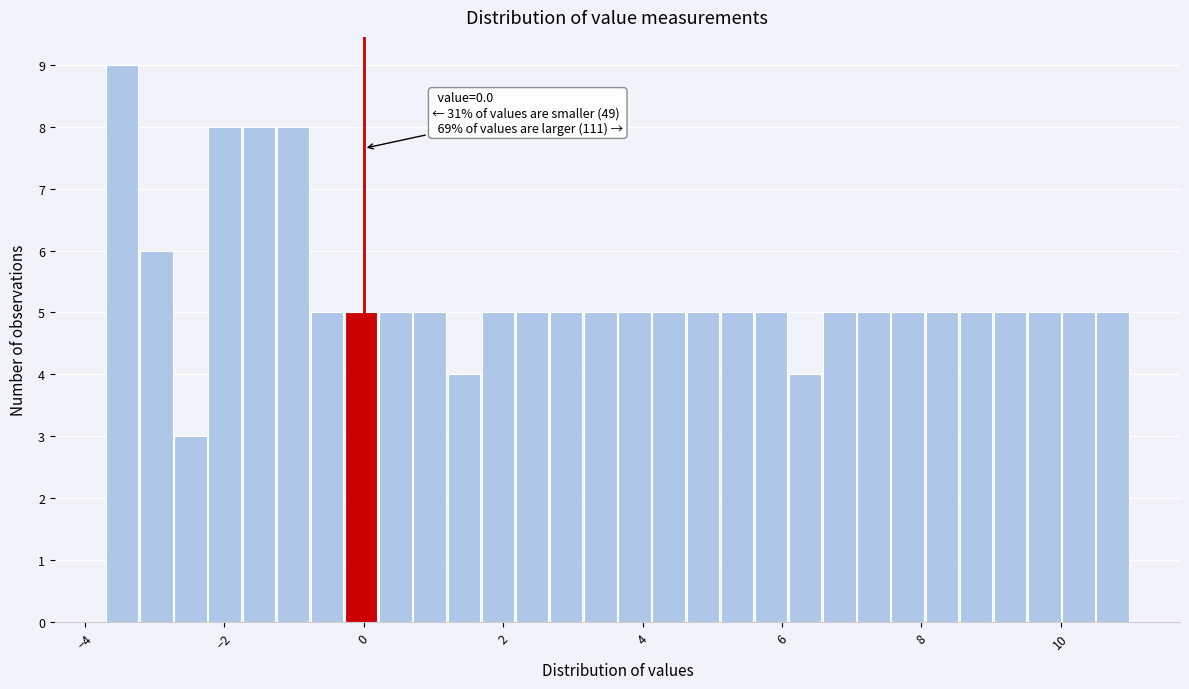

Read against the x-axis, roughly where is the centre of the tallest bar?

-3.4